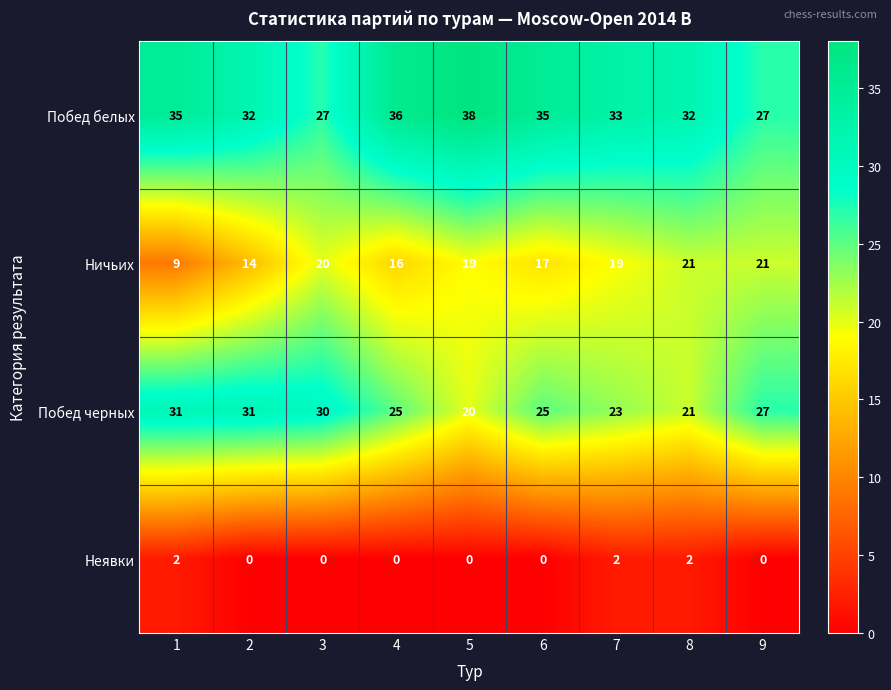

Read the Побед белых value at 6, to the nearest 10.

40